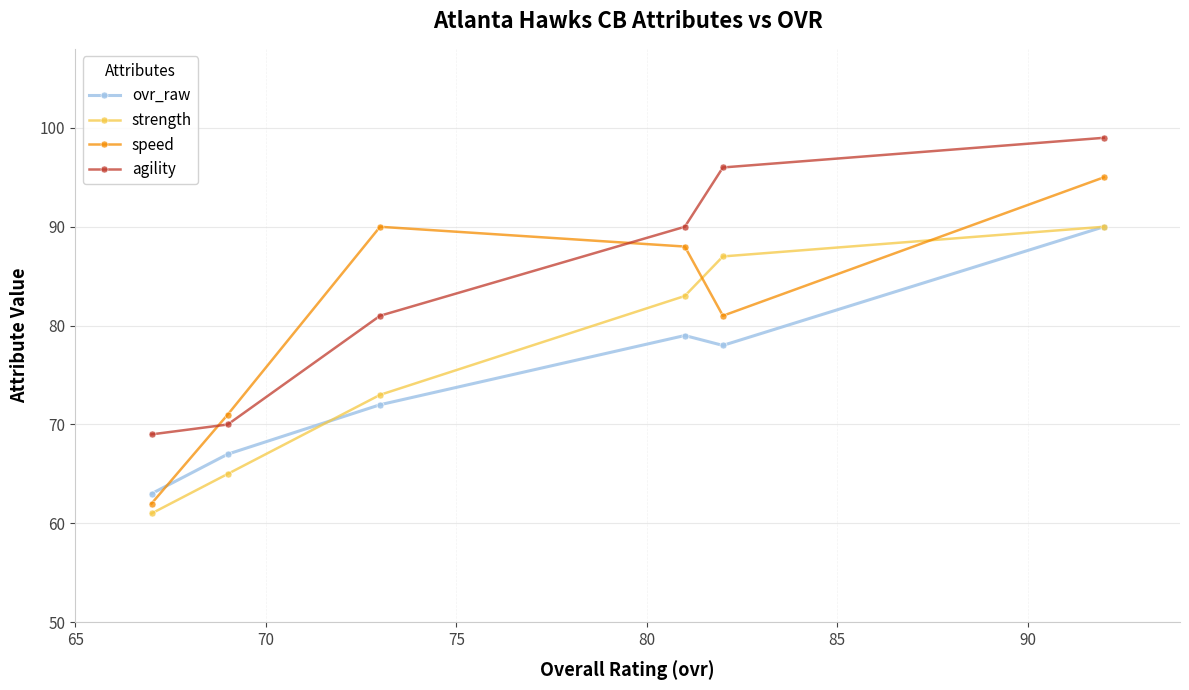

What is the lowest value of the ovr_raw series?

63